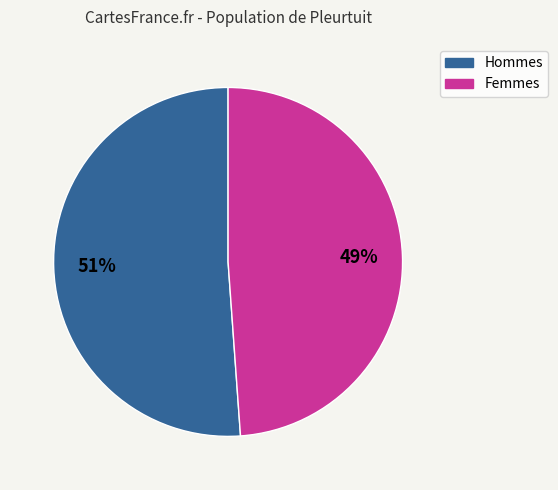

To the nearest percent, what is the difference between the largest and smallest slice percentages?

2%